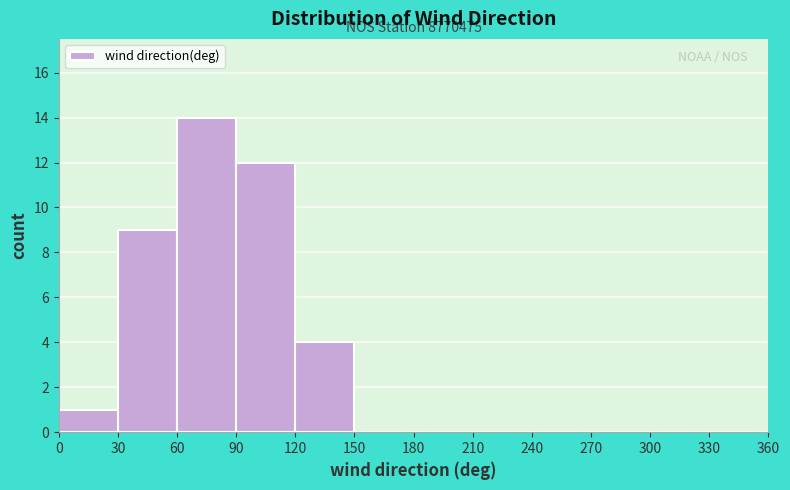

Over which range of the x-axis is the bar tallest?

60 to 90